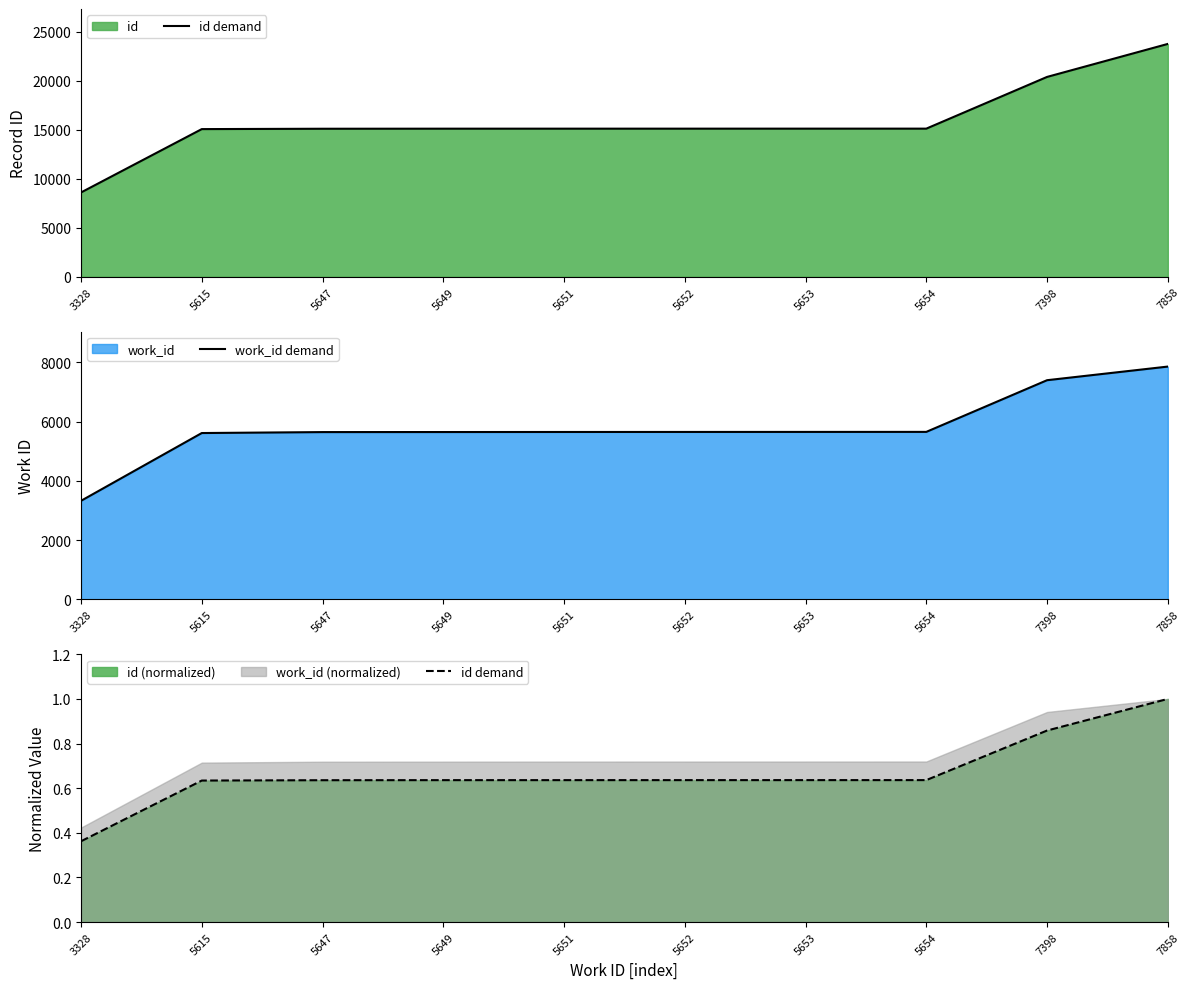

What is the difference between the maximum and second lowest values in the work_id demand series?

2243